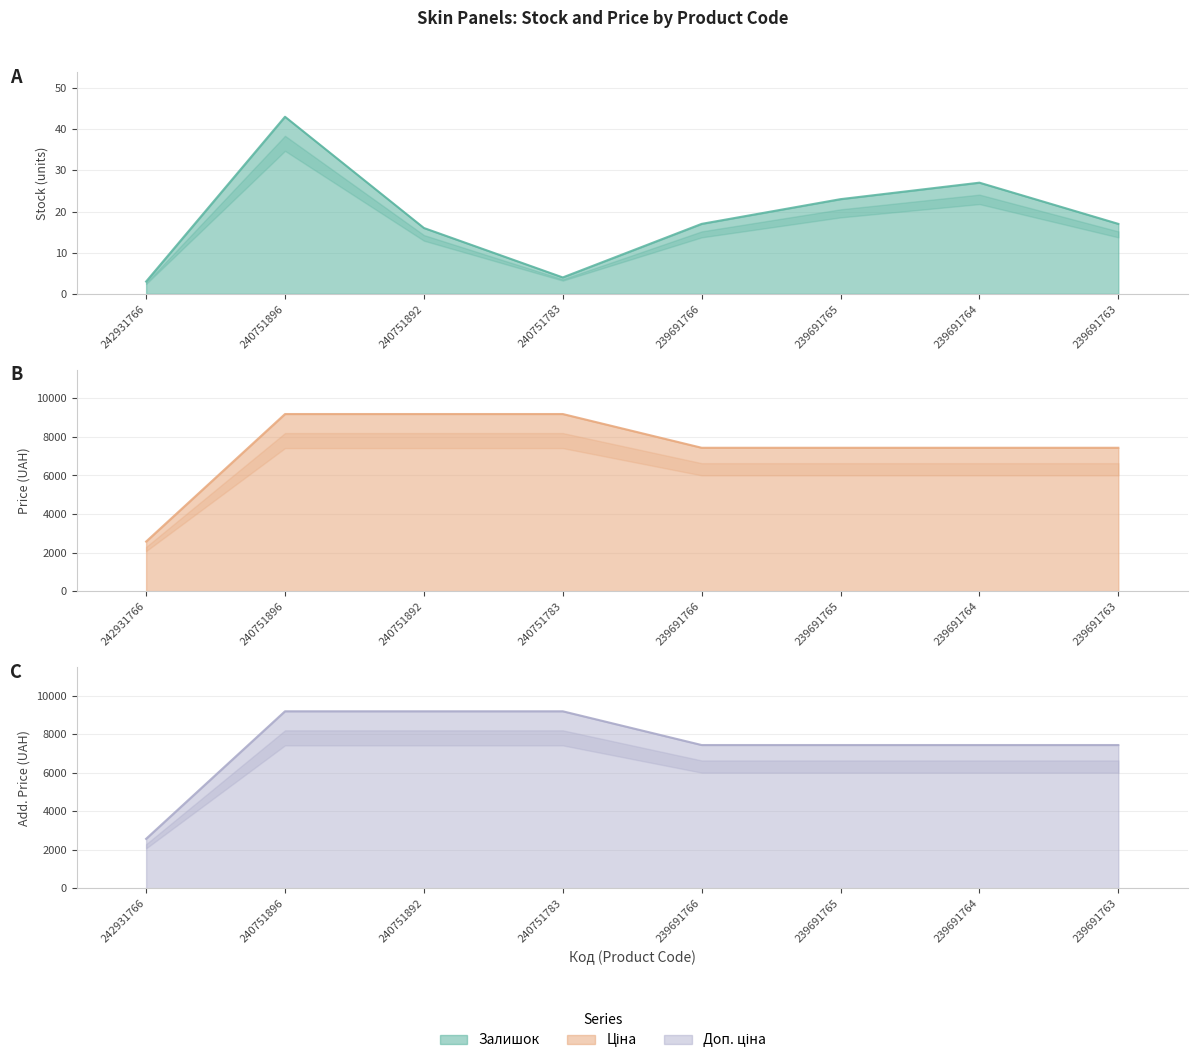

True or false: Доп. ціна and Ціна intersect in this chart.

False